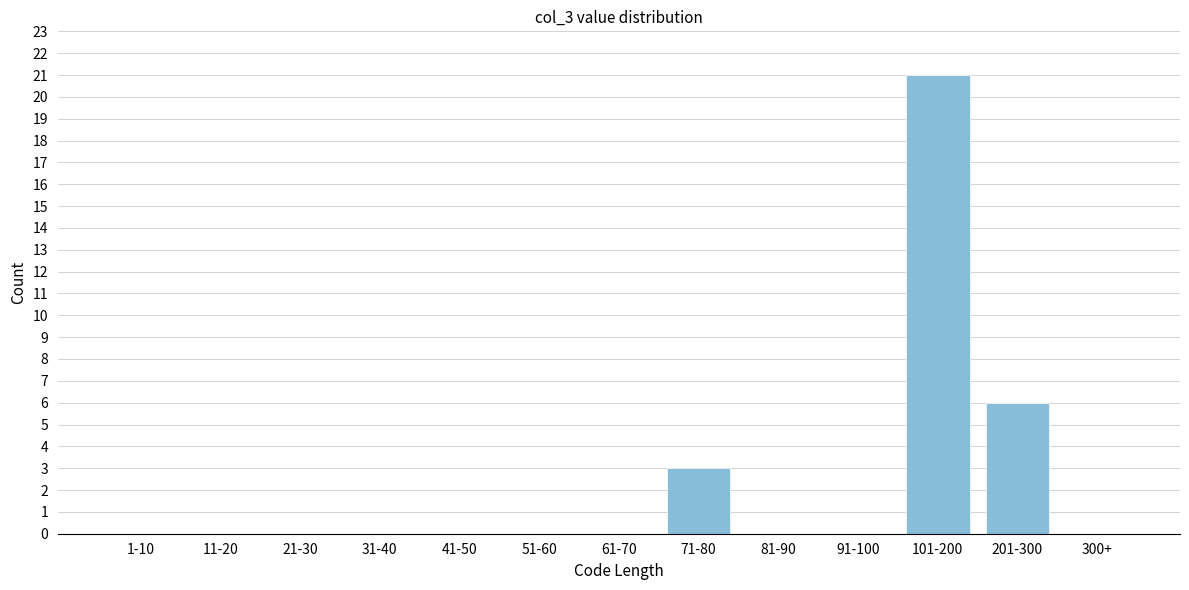

Reading left to right, list all the values displayed in this chart.

1-10=0	11-20=0	21-30=0	31-40=0	41-50=0	51-60=0	61-70=0	71-80=3	81-90=0	91-100=0	101-200=21	201-300=6	300+=0